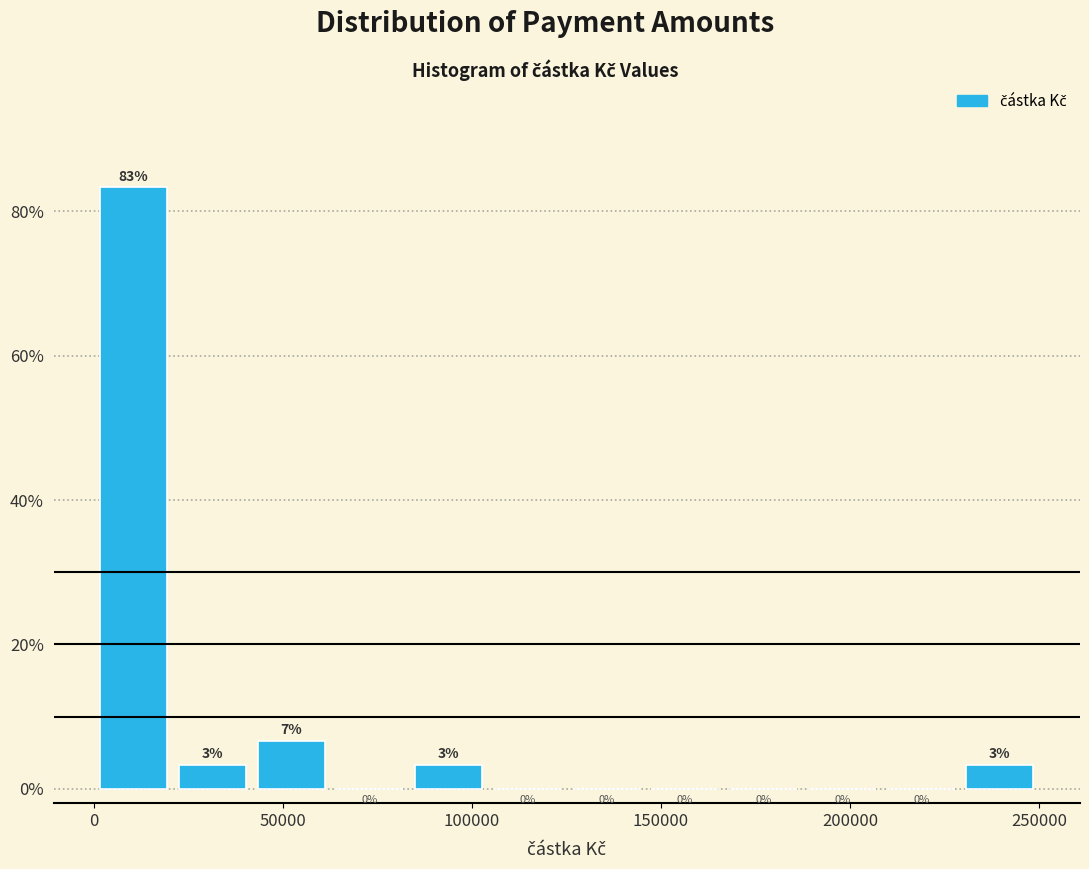

Which range on the x-axis has the tallest bar?

0 to 20000